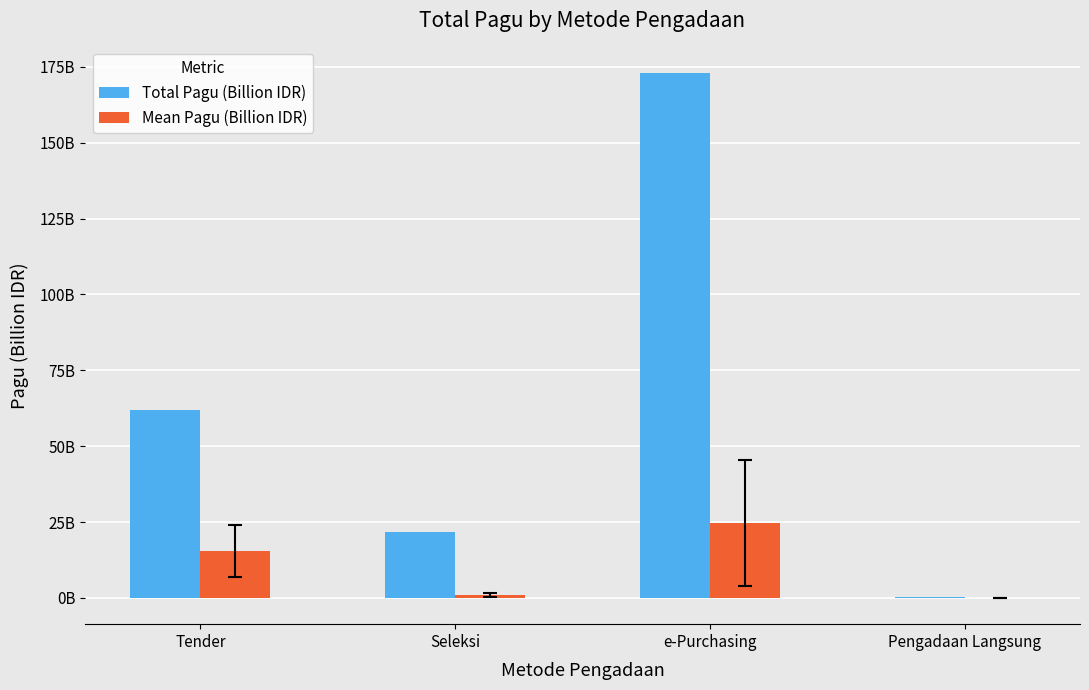

What are all the series names shown in the legend?

Total Pagu (Billion IDR), Mean Pagu (Billion IDR)